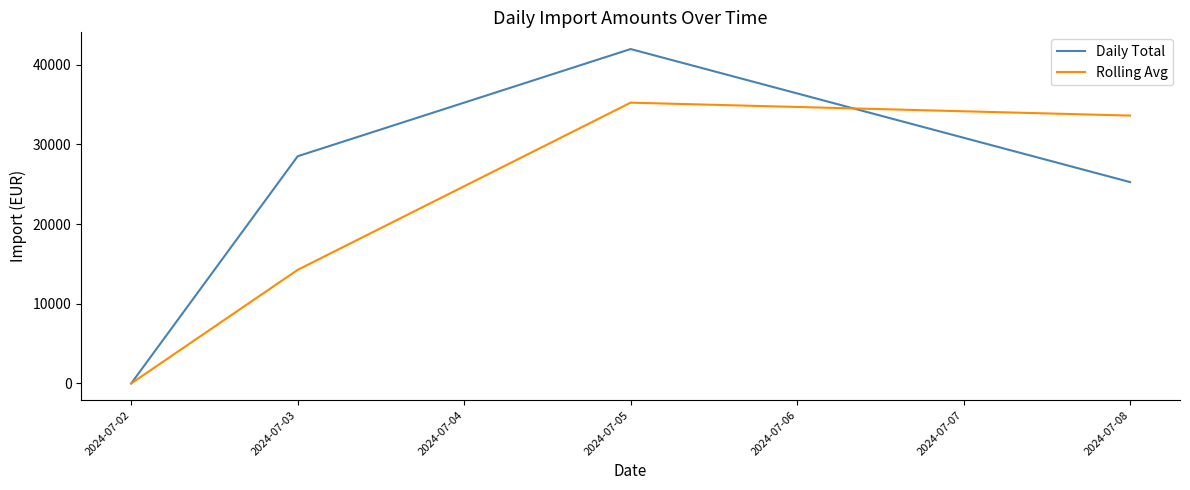

Reading left to right, extract all data points from this chart.

Daily Total: 1.0	28500.0	41946.7	25258.8
Rolling Avg: 1.0	14250.5	35223.3	33602.8